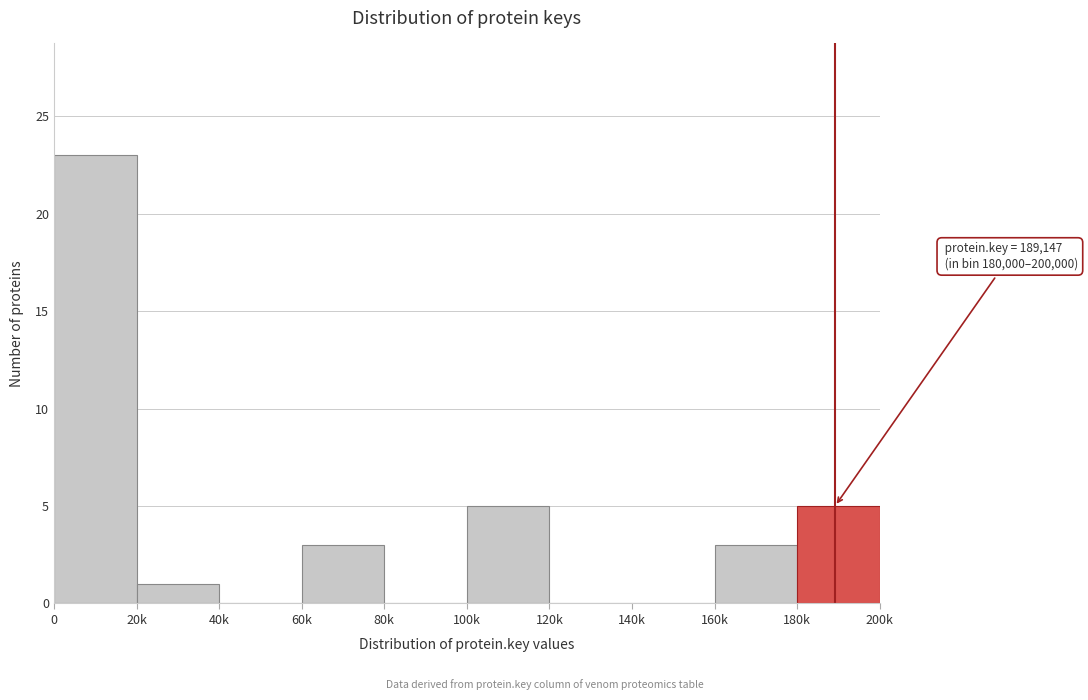

Reading right to left, transcribe all the data shown in this chart.

180k=5	160k=3	140k=0	120k=0	100k=5	80k=0	60k=3	40k=0	20k=1	0=23